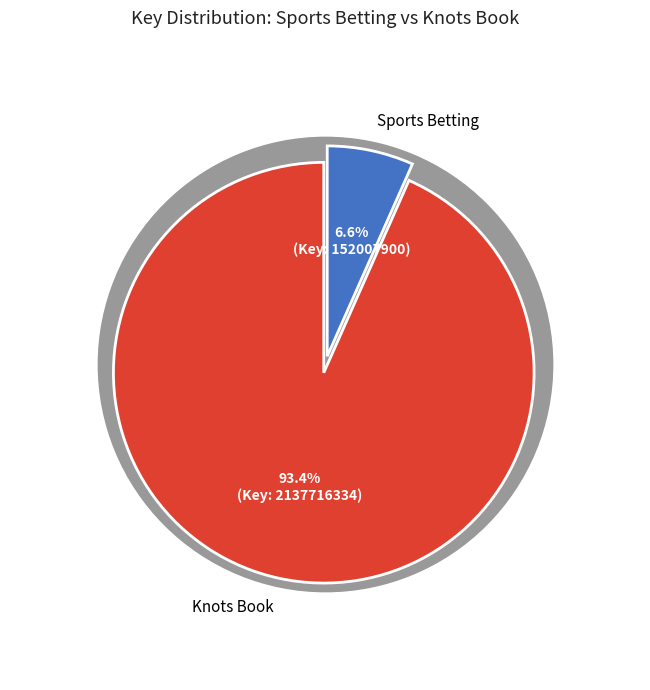

True or false: Sports Betting (Key: 152007900) accounts for 7% of the total.

True